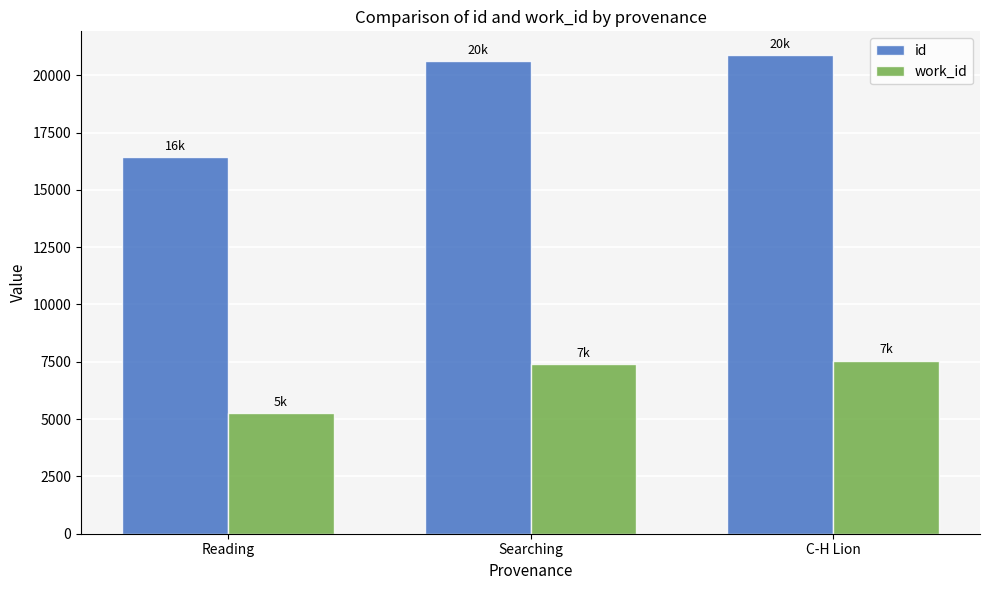

At which label is work_id closest to 6399?

Searching